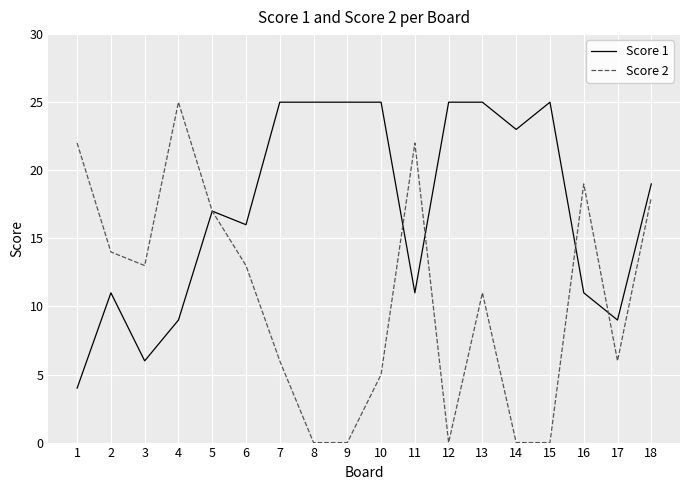

Which series has the largest total across all categories?

Score 1